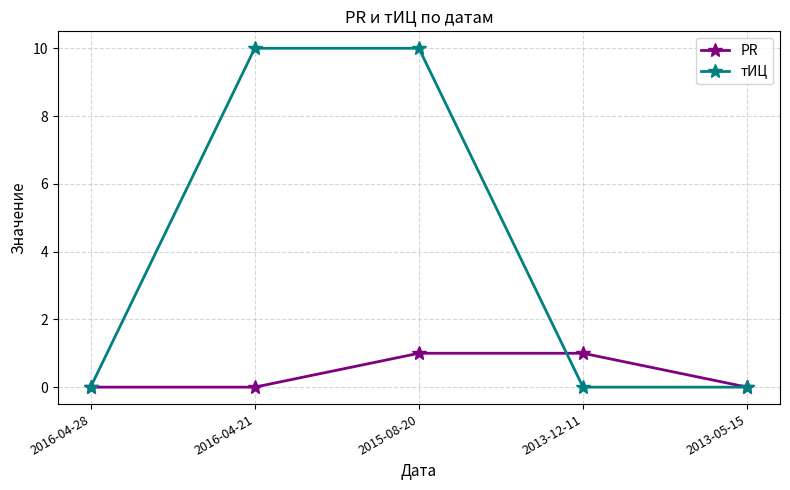

Is this an area chart (filled region under the line)?

No